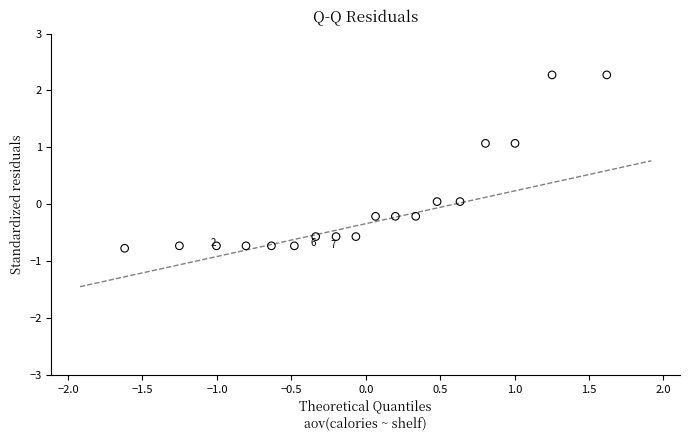

What is the range of Y values (max minus min)?

3.0